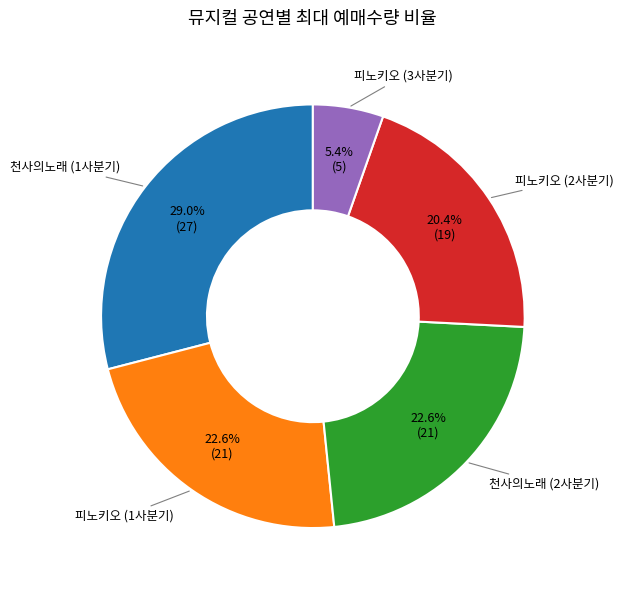

Which category has the smallest portion of the pie?

피노키오 (3사분기)